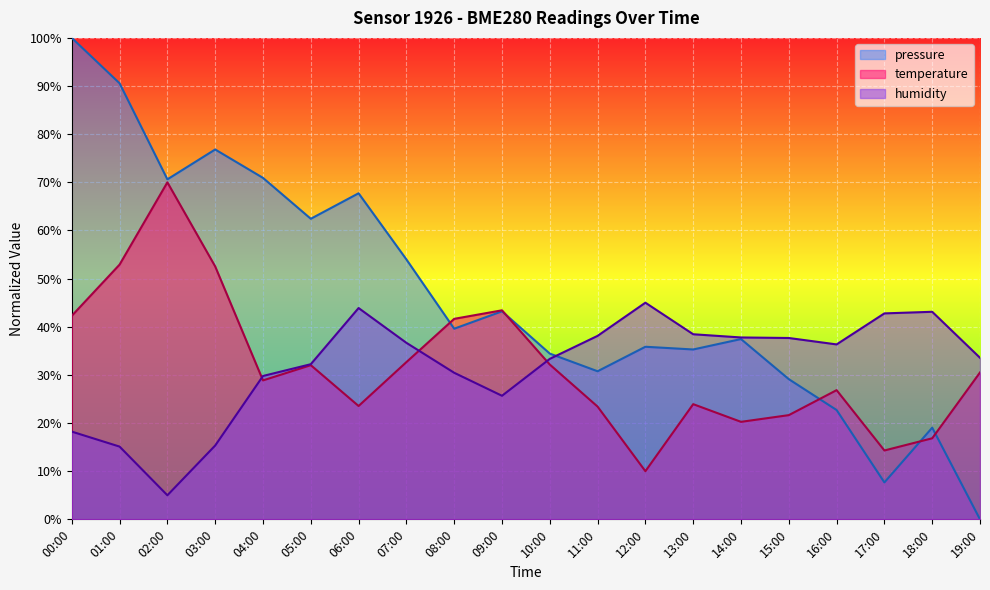

What is the highest value of the pressure series?

100.0